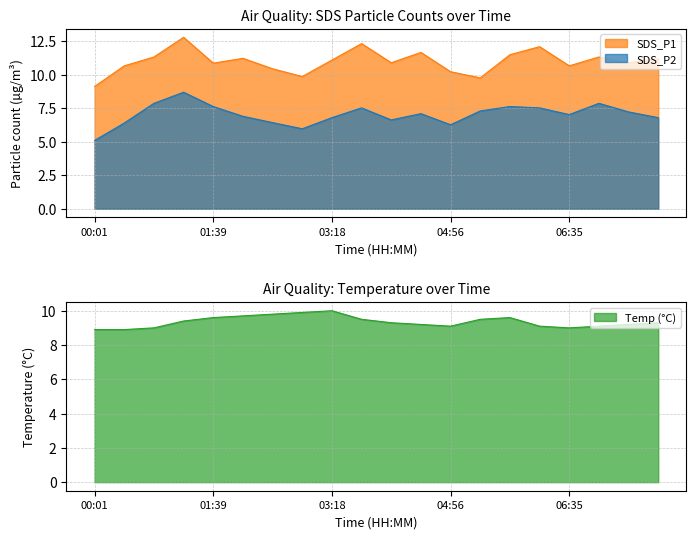

List the series in order of their peak value, lowest first.

SDS_P2, Temp, SDS_P1